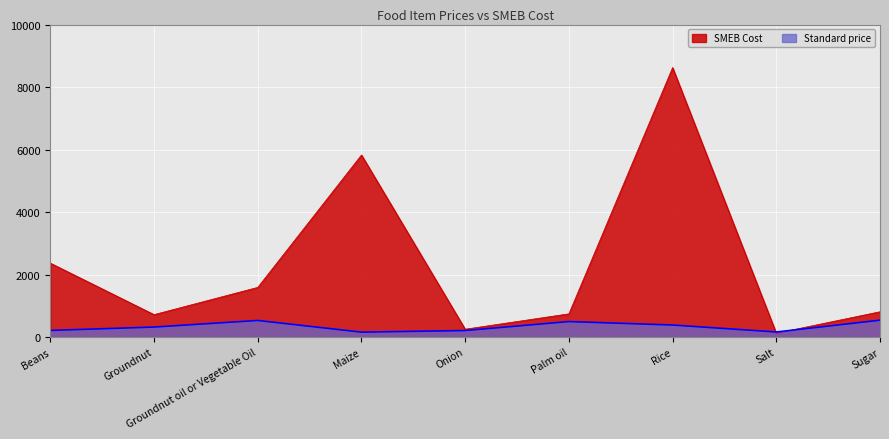

What is the label of the 4th point from the right?

Palm oil